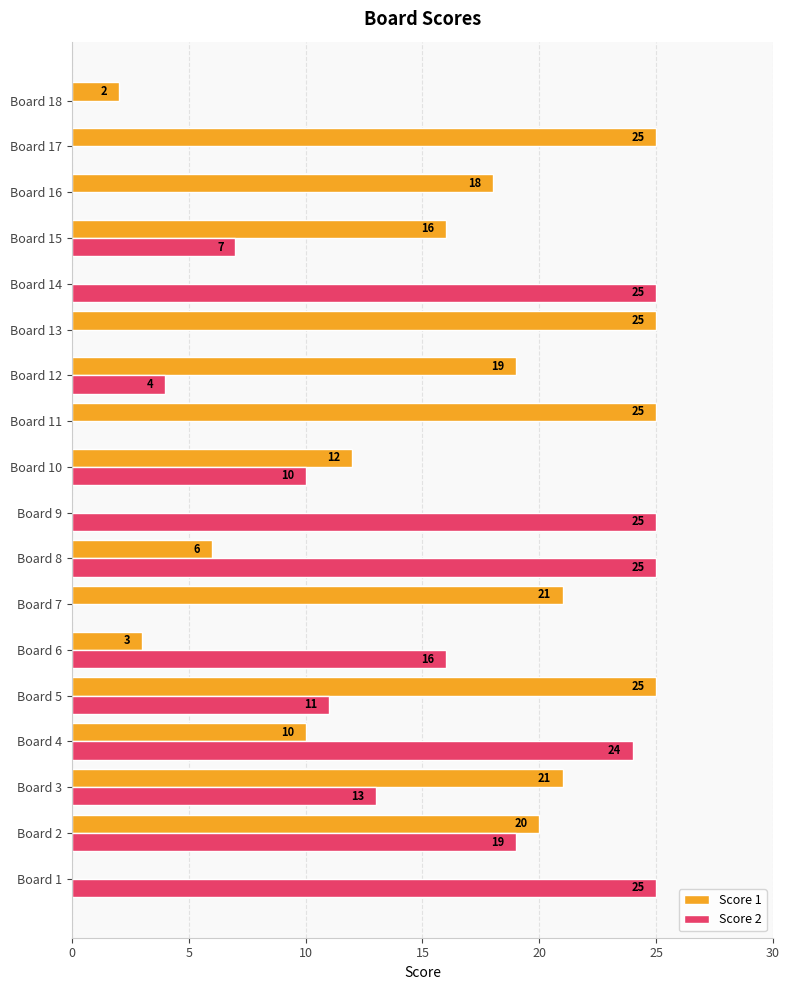

Is it true that Score 1 equals 20 at Board 2?

True